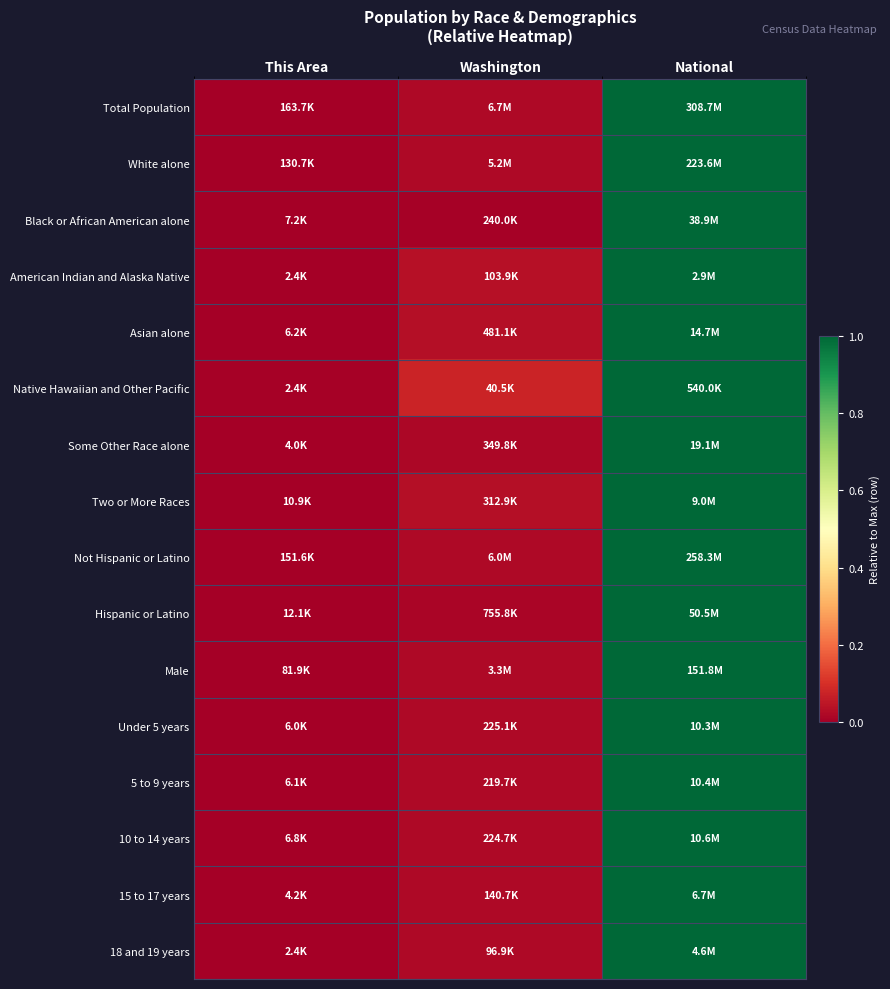

Reading right to left, transcribe all the data shown in this chart.

Total Population: National=1.0	Washington=0.0	This Area=0.0
White alone: National=1.0	Washington=0.0	This Area=0.0
Black or African American alone: National=1.0	Washington=0.0	This Area=0.0
American Indian and Alaska Native: National=1.0	Washington=0.0	This Area=0.0
Asian alone: National=1.0	Washington=0.0	This Area=0.0
Native Hawaiian and Other Pacific: National=1.0	Washington=0.1	This Area=0.0
Some Other Race alone: National=1.0	Washington=0.0	This Area=0.0
Two or More Races: National=1.0	Washington=0.0	This Area=0.0
Not Hispanic or Latino: National=1.0	Washington=0.0	This Area=0.0
Hispanic or Latino: National=1.0	Washington=0.0	This Area=0.0
Male: National=1.0	Washington=0.0	This Area=0.0
Under 5 years: National=1.0	Washington=0.0	This Area=0.0
5 to 9 years: National=1.0	Washington=0.0	This Area=0.0
10 to 14 years: National=1.0	Washington=0.0	This Area=0.0
15 to 17 years: National=1.0	Washington=0.0	This Area=0.0
18 and 19 years: National=1.0	Washington=0.0	This Area=0.0